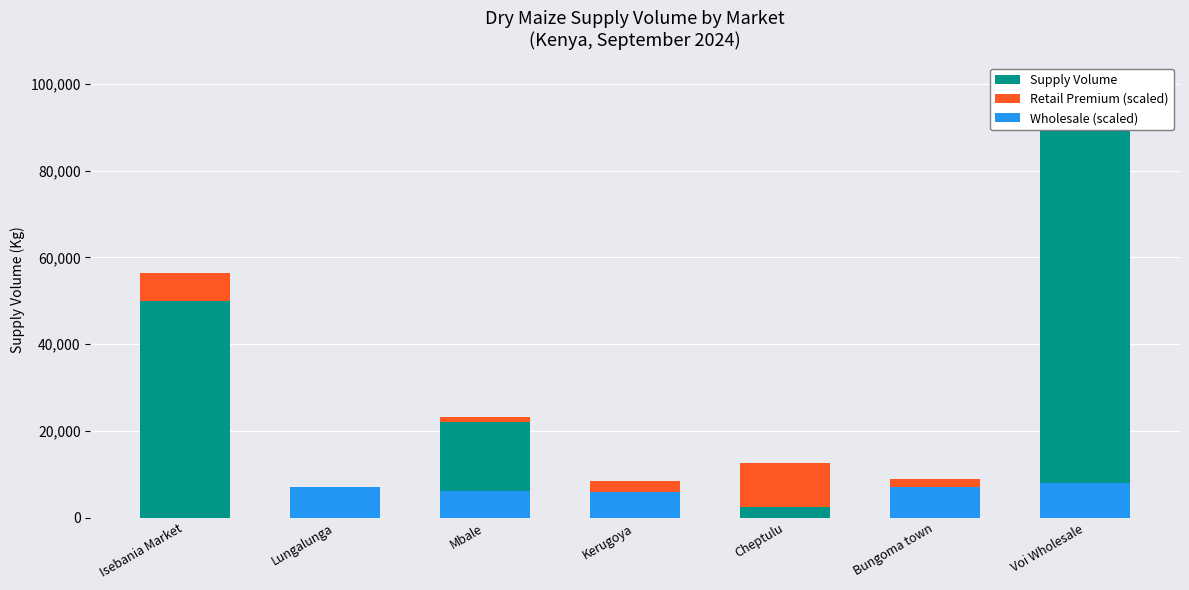

What is the difference between the maximum and minimum values in the Wholesale (scaled) series?

8000